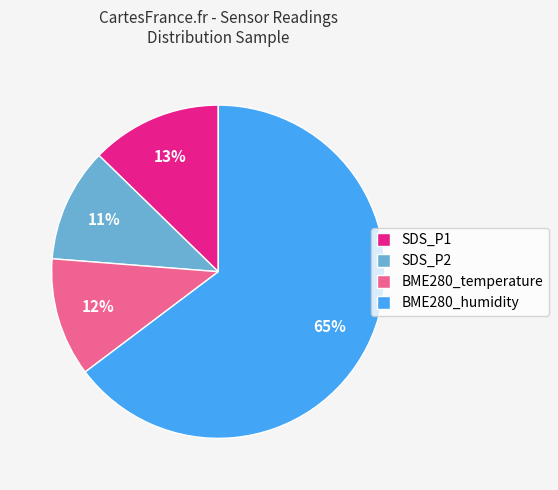

Between SDS_P1 and SDS_P2, which is larger?

SDS_P1